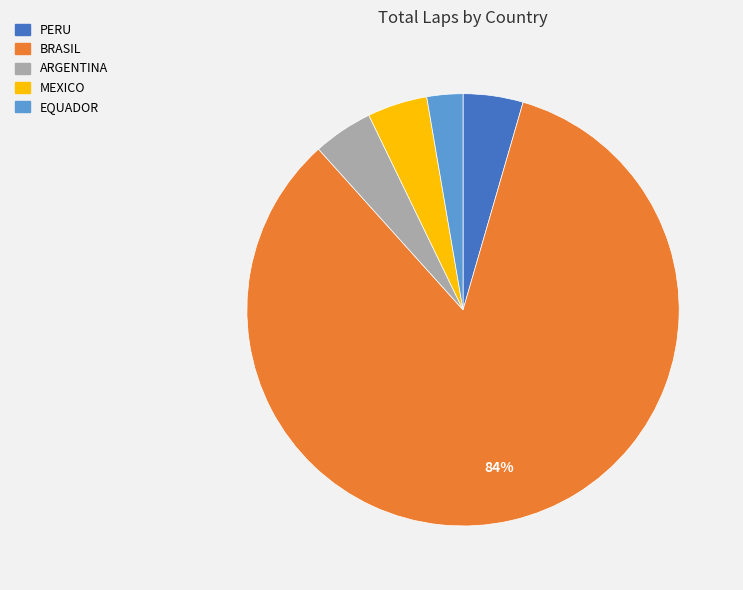

Does any single category account for the majority?

Yes